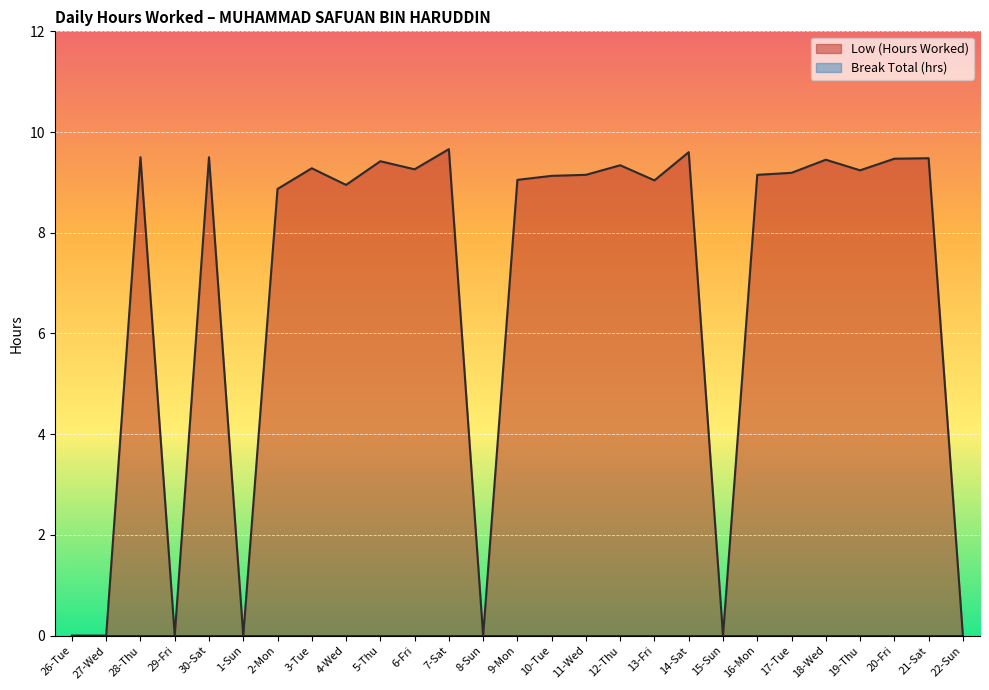

What is the maximum value shown in the chart?

9.7